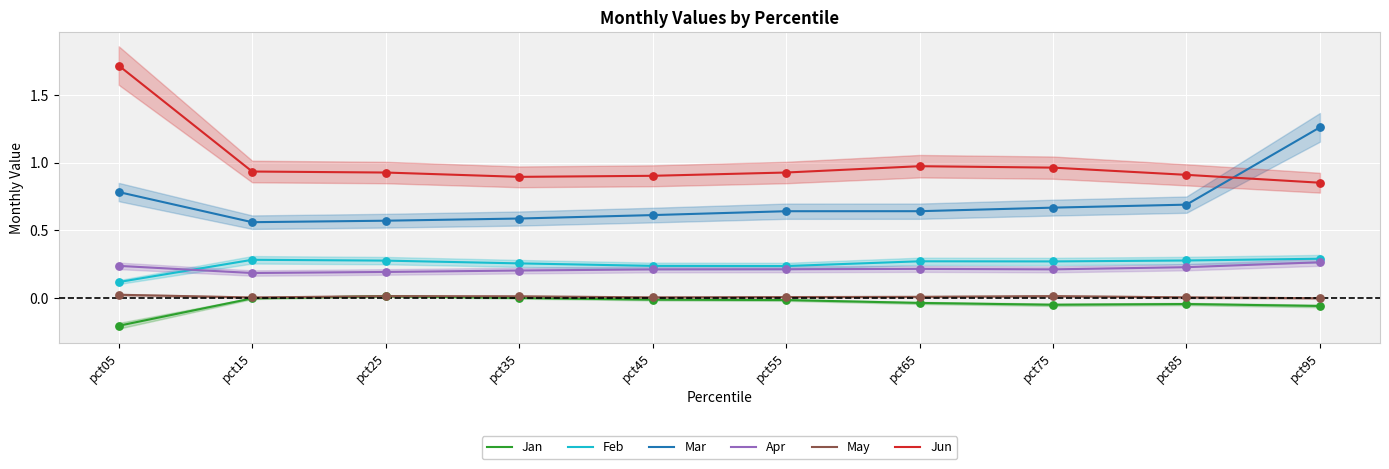

What is the total value across all series at pct15?

2.0